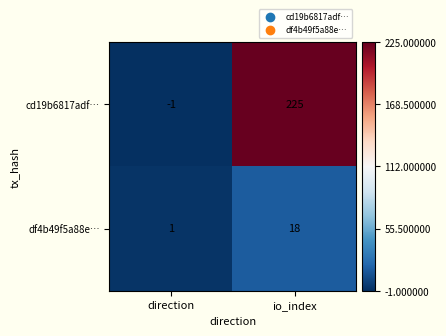

The df4b49f5a88e… series shows 18 at io_index. True or false?

True